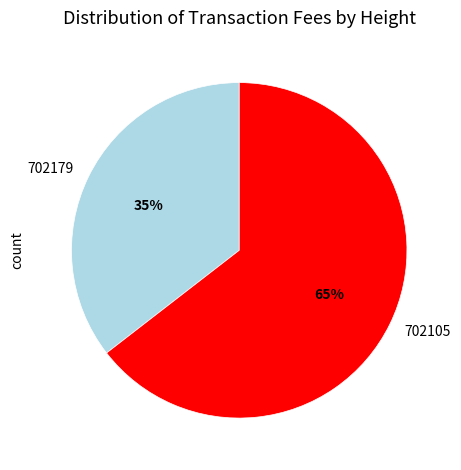

True or false: 702105 accounts for 65% of the total.

True